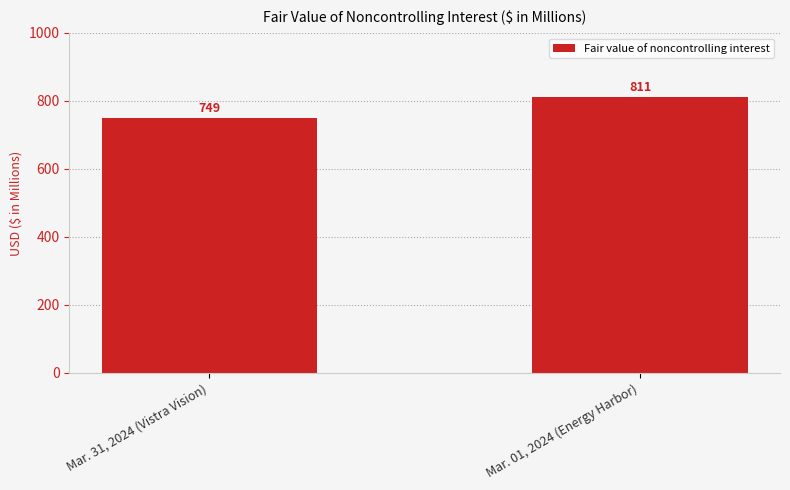

What position from the left is Mar. 31, 2024 (Vistra Vision)?

1